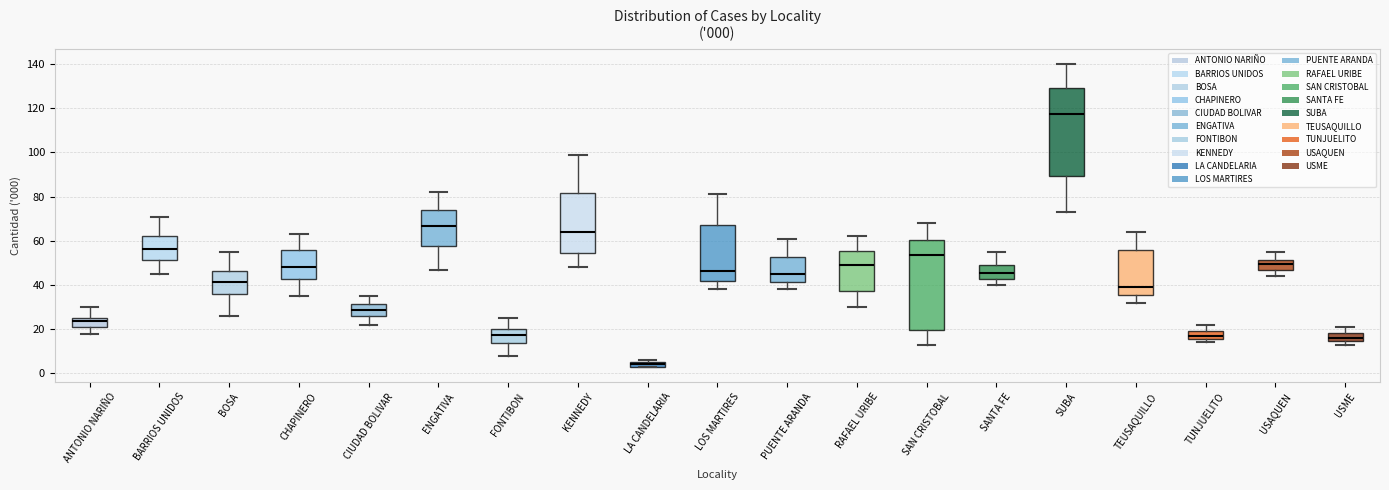

Which box has the lowest median line?

LA CANDELARIA